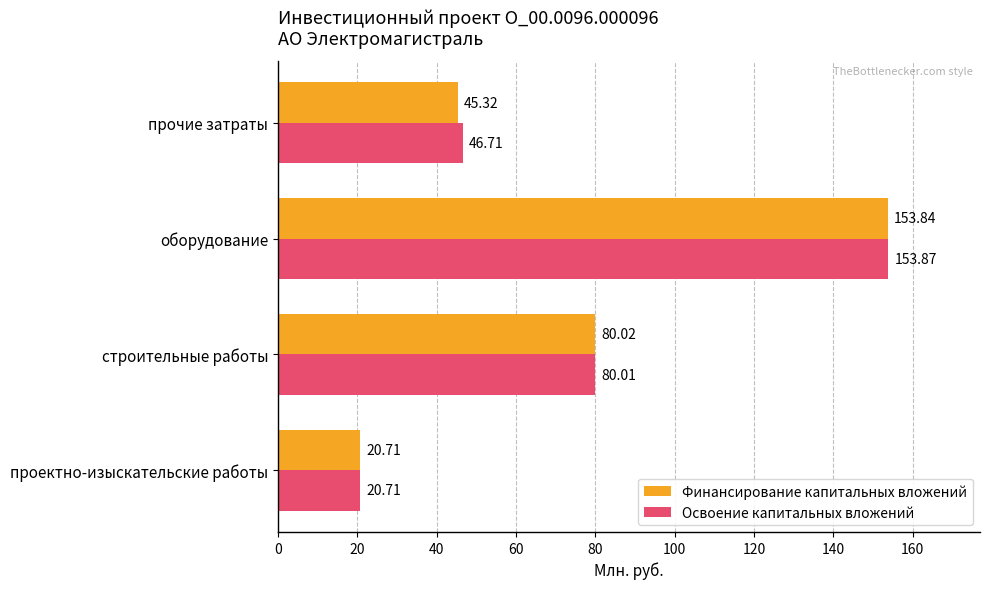

At how many categories does at least one series exceed 68?

2